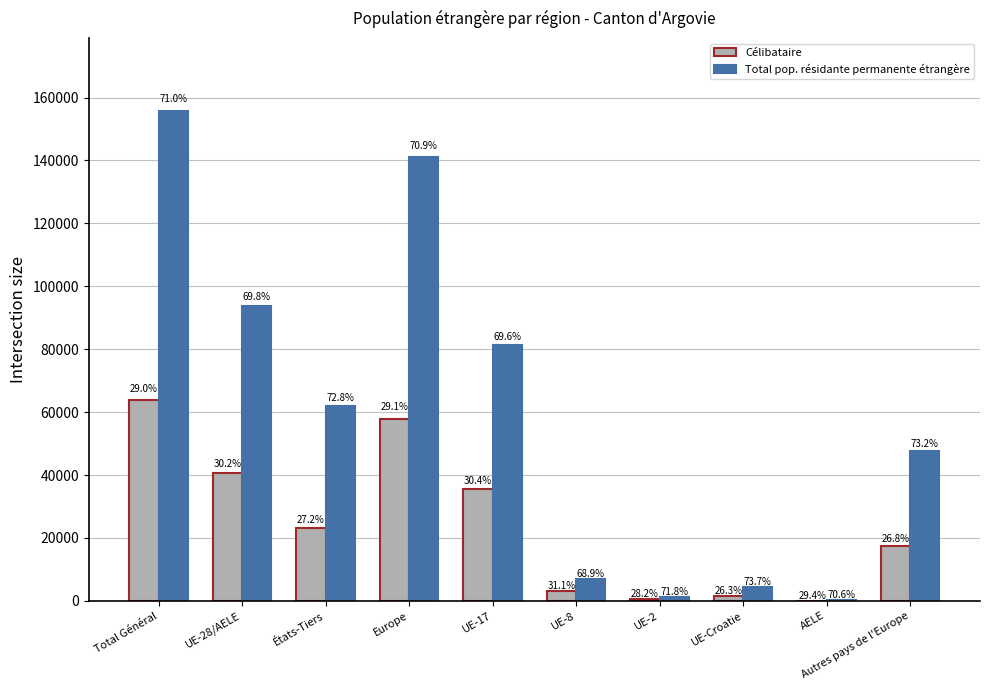

At which category is the sum across all series the highest?

Total Général